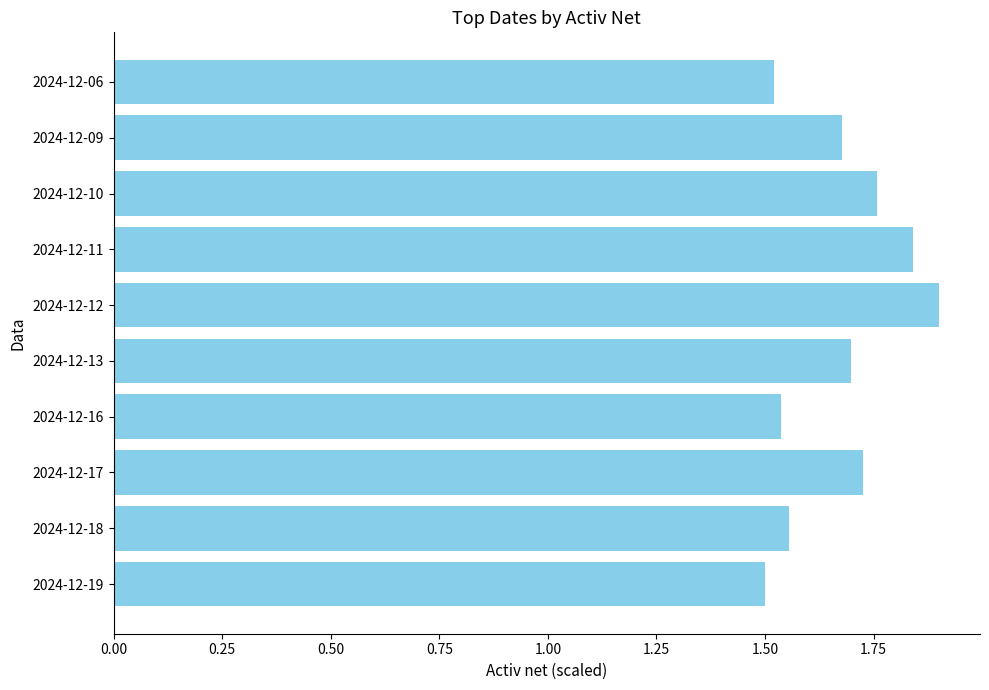

What is the maximum value shown in the chart?

1.9